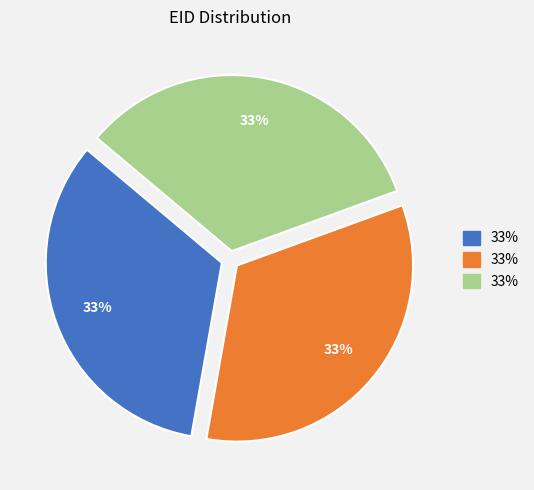

Is there a majority slice in this chart?

No